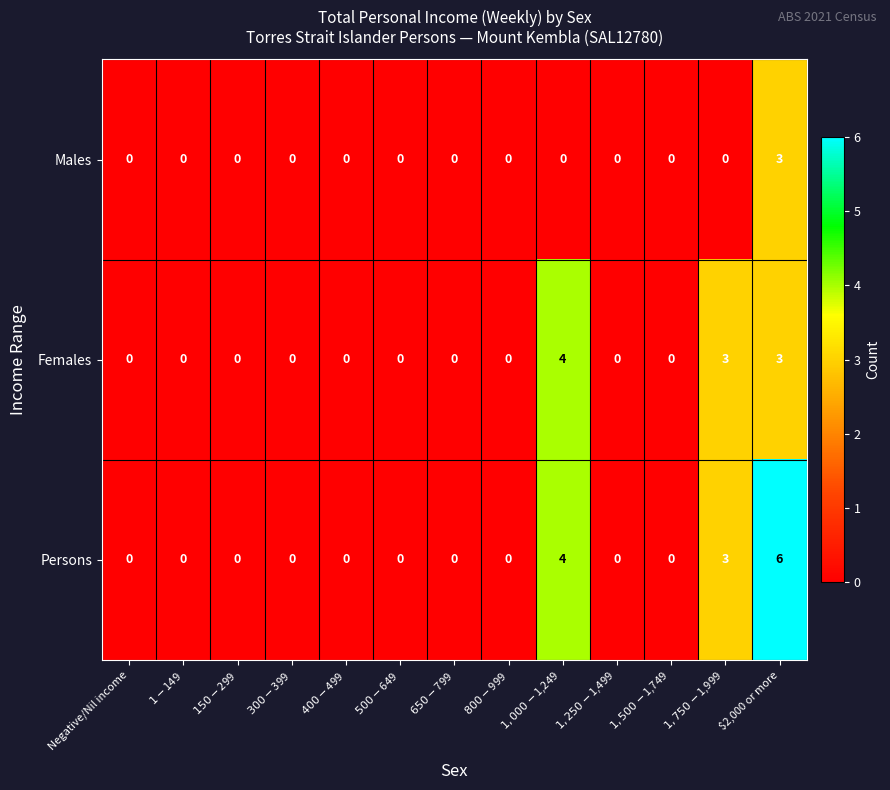

List the series in order of their peak value, highest first.

Persons, Females, Males